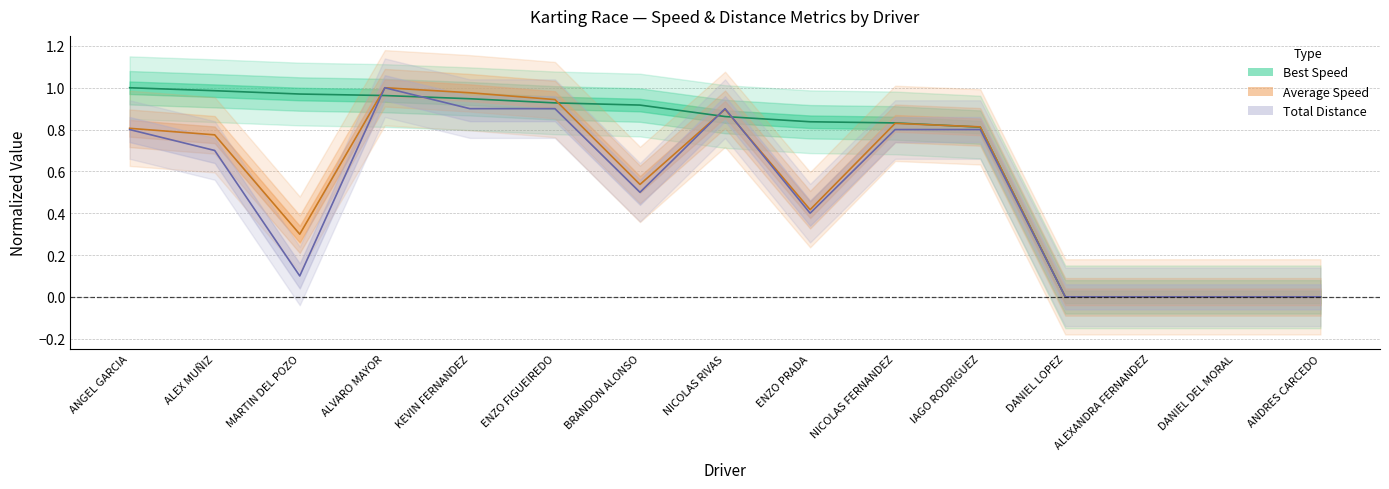

Count the number of data series in this chart.

3